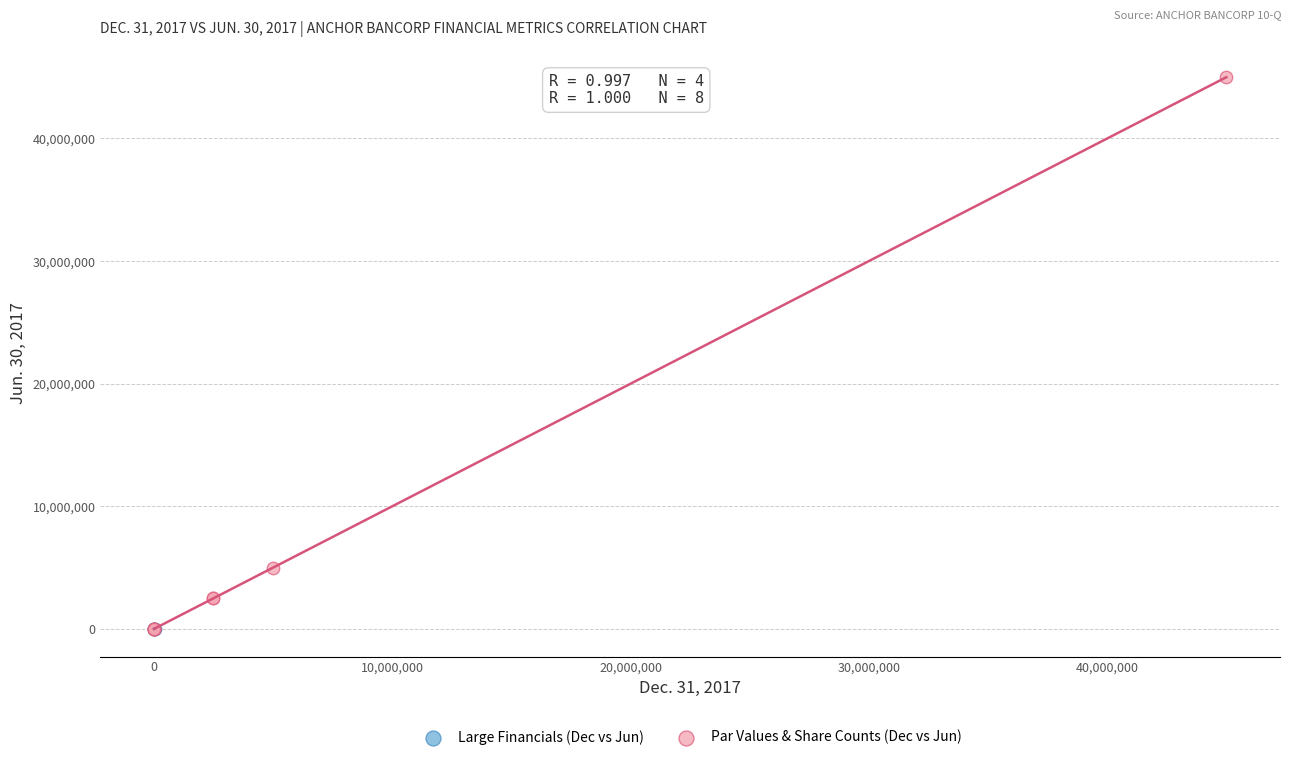

Which series contains the highest Y value?

Par Values & Share Counts (Dec vs Jun)